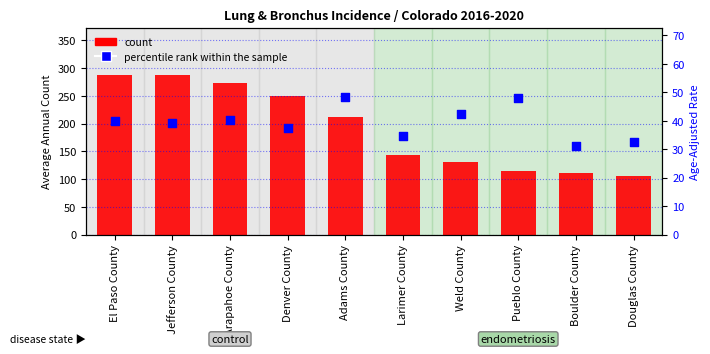

Which series contains the highest Y value?

count